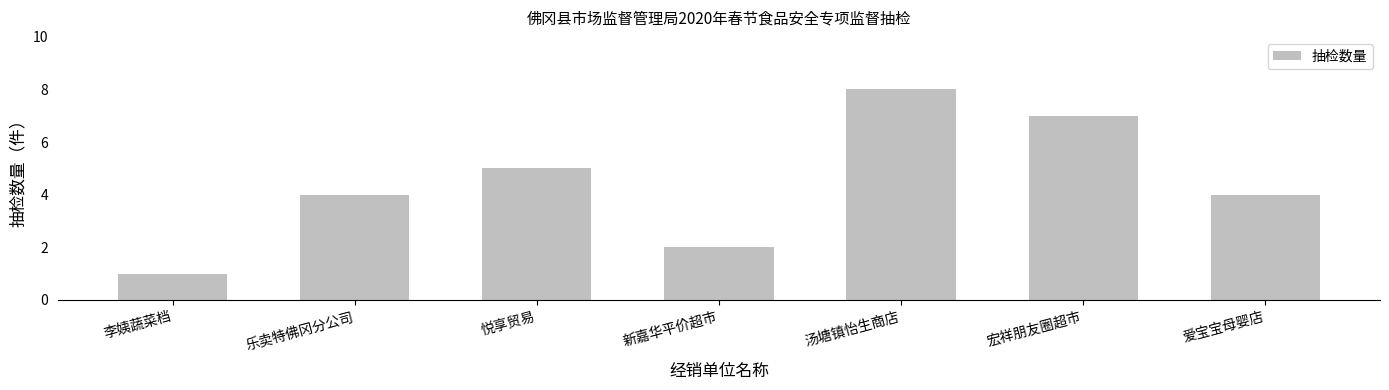

Which has a higher value, 宏祥朋友圈超市 or 悦享贸易?

宏祥朋友圈超市